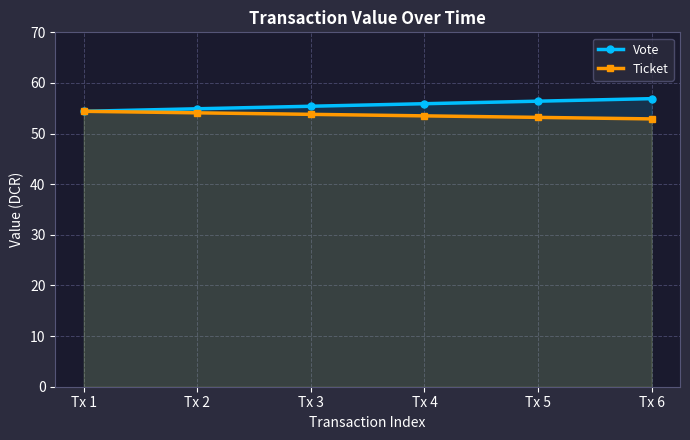

What is the value of the Vote point at the 5th from the left?

56.4